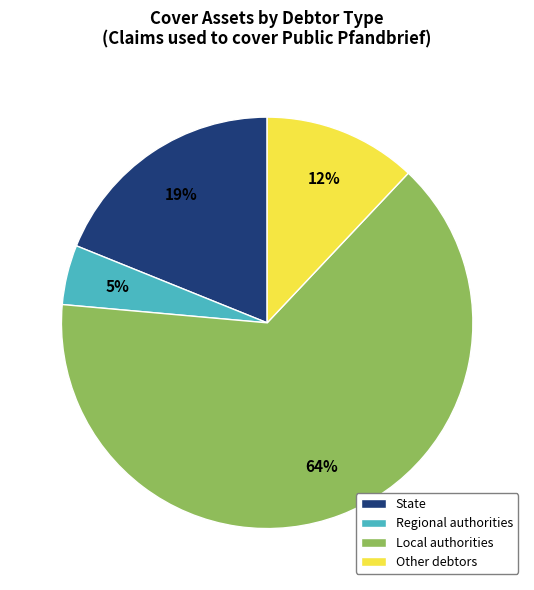

To the nearest percent, what percentage of the pie is Local authorities?

64%